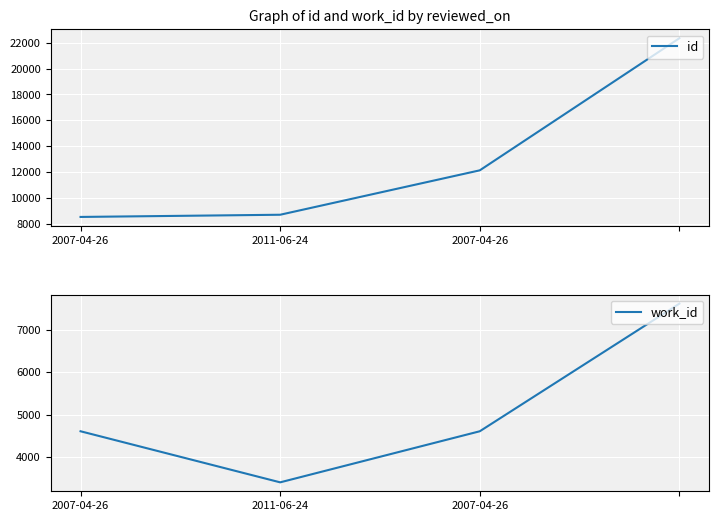

True or false: work_id and id cross at least once.

False